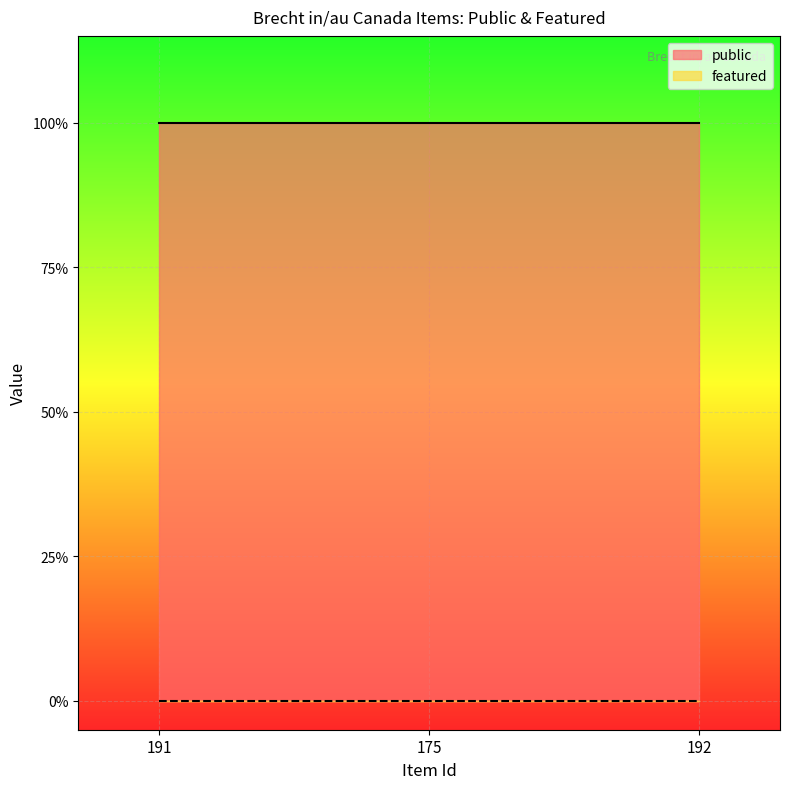

What is the average value of the public series?

1